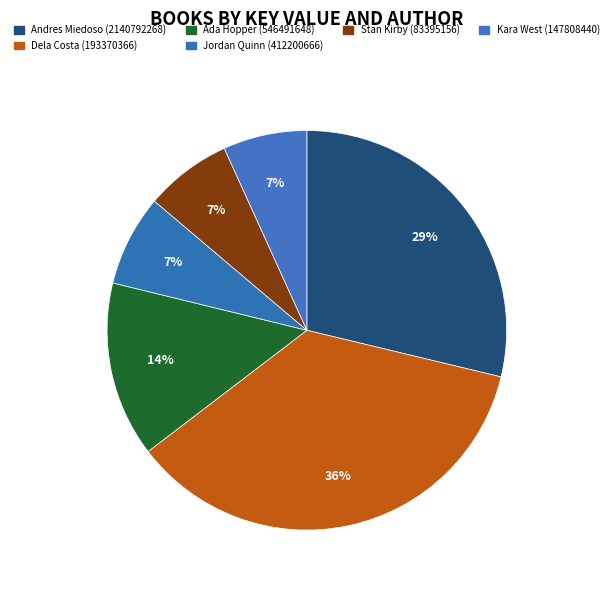

Count the number of slices in the pie.

6